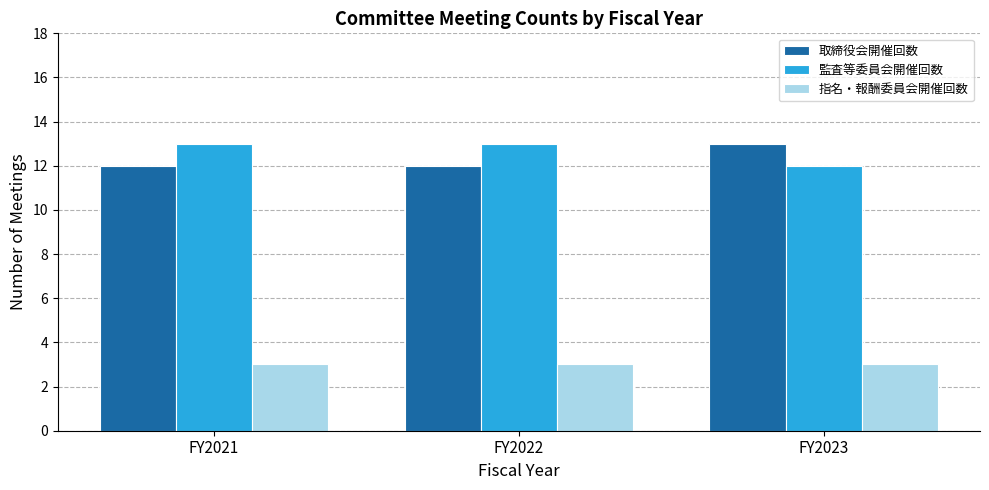

Reading left to right, list all the values displayed in this chart.

取締役会開催回数: FY2021=12	FY2022=12	FY2023=13
監査等委員会開催回数: FY2021=13	FY2022=13	FY2023=12
指名・報酬委員会開催回数: FY2021=3	FY2022=3	FY2023=3